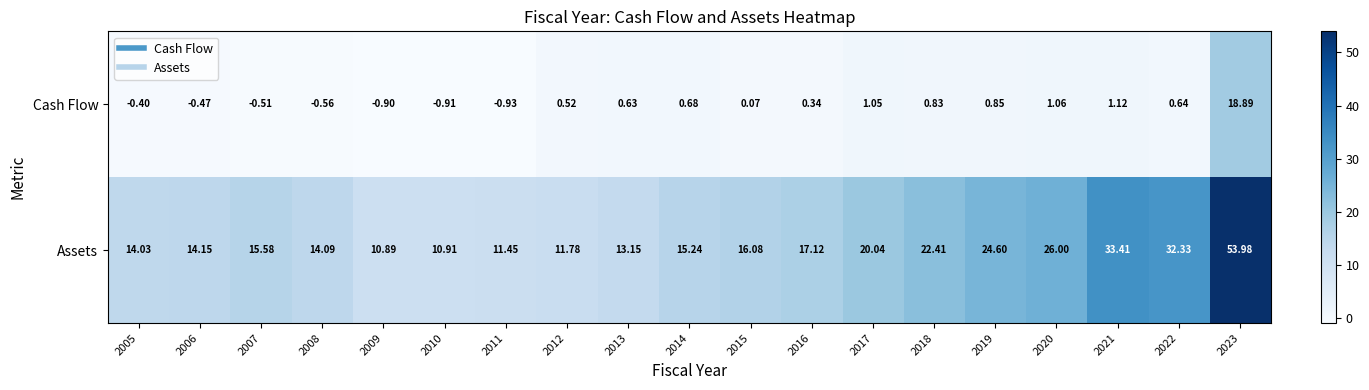

Which series has the widest spread of values?

Assets